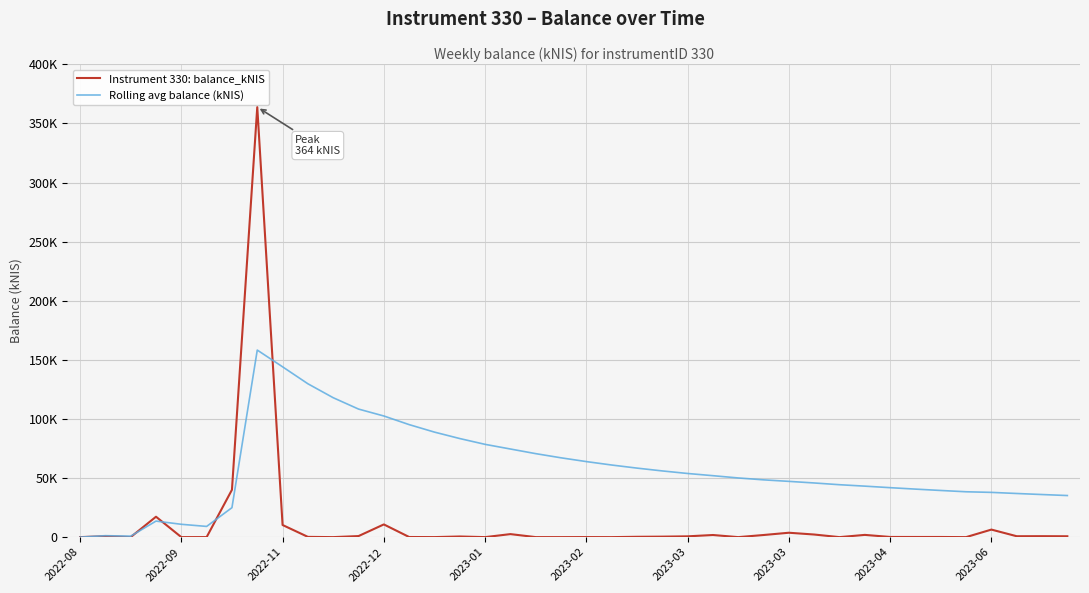

What are all the series names shown in the legend?

Instrument 330: balance_kNIS, Rolling avg balance (kNIS)